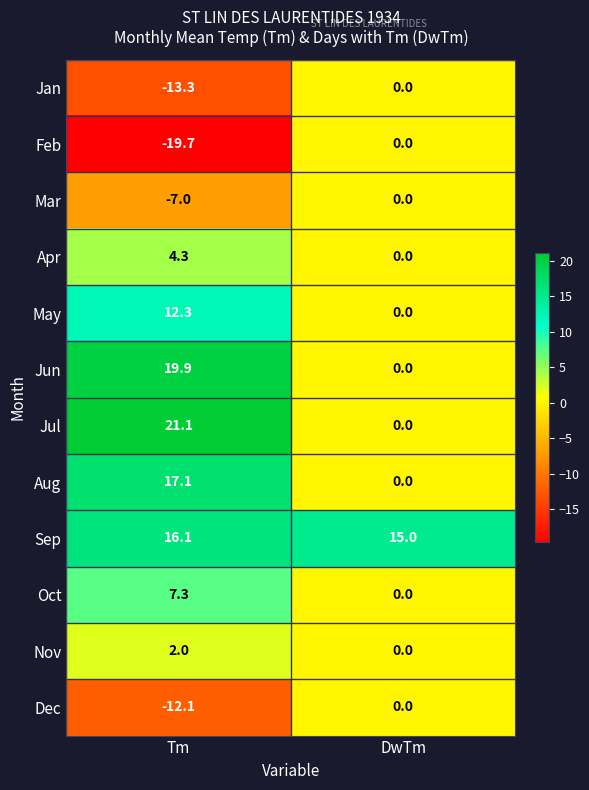

The value of Mar at Tm is -7.0. True or false?

True